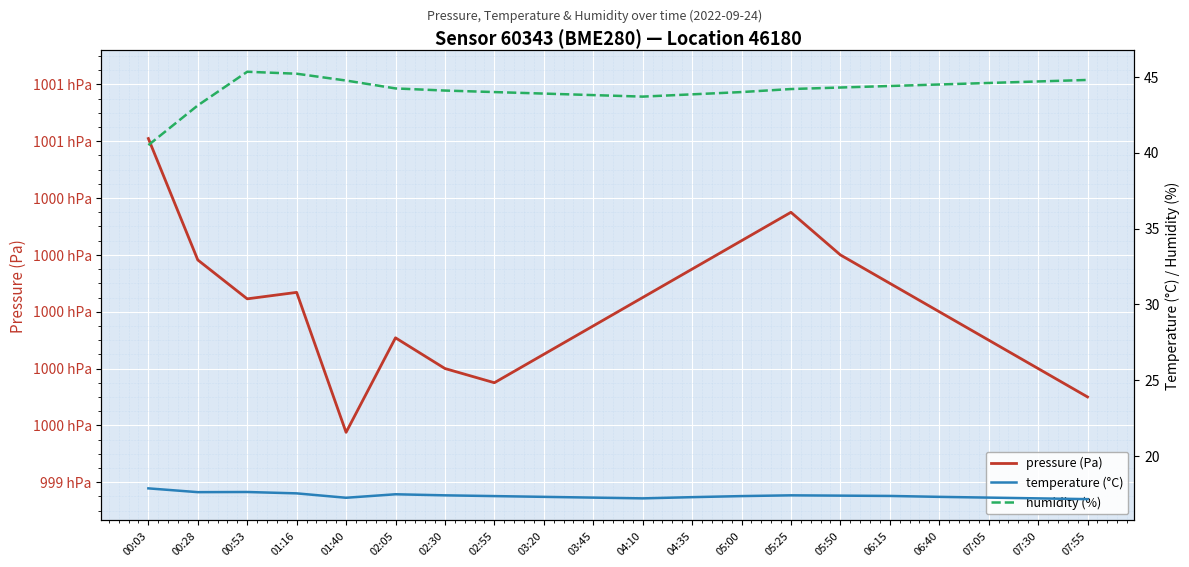

Reading left to right, transcribe all the data shown in this chart.

pressure (Pa): 00:03=100061.0	00:28=100018.2	00:53=100004.5	01:16=100006.8	01:40=99957.5	02:05=99990.8	02:30=99980.0	02:55=99975.0	03:20=99985.0	03:45=99995.0	04:10=100005.0	04:35=100015.0	05:00=100025.0	05:25=100035.0	05:50=100020.0	06:15=100010.0	06:40=100000.0	07:05=99990.0	07:30=99980.0	07:55=99970.0
temperature (°C): 00:03=17.9	00:28=17.6	00:53=17.6	01:16=17.5	01:40=17.2	02:05=17.5	02:30=17.4	02:55=17.4	03:20=17.3	03:45=17.2	04:10=17.2	04:35=17.3	05:00=17.4	05:25=17.4	05:50=17.4	06:15=17.4	06:40=17.3	07:05=17.2	07:30=17.2	07:55=17.1
humidity (%): 00:03=40.5	00:28=43.1	00:53=45.3	01:16=45.2	01:40=44.8	02:05=44.2	02:30=44.1	02:55=44.0	03:20=43.9	03:45=43.8	04:10=43.7	04:35=43.9	05:00=44.0	05:25=44.2	05:50=44.3	06:15=44.4	06:40=44.5	07:05=44.6	07:30=44.7	07:55=44.8